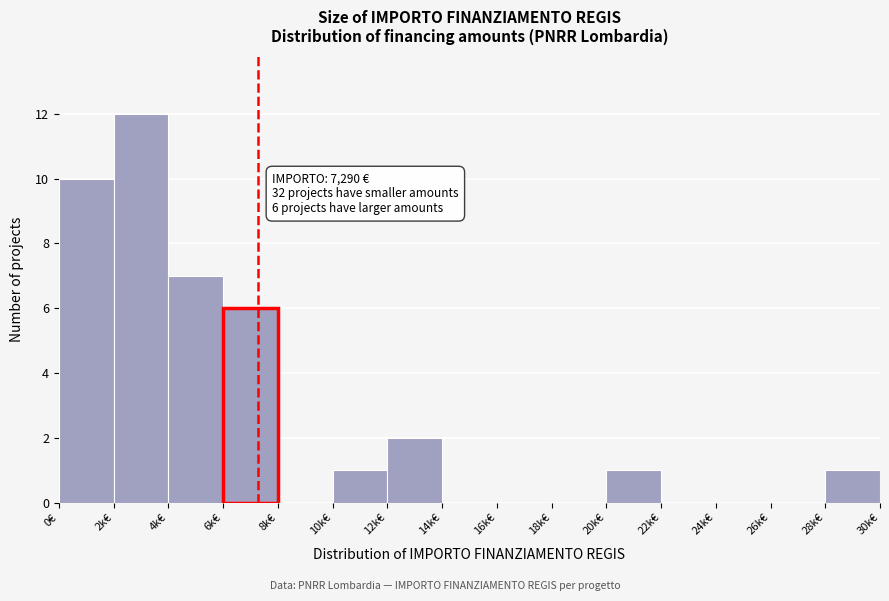

Reading left to right, list all the values displayed in this chart.

0€=10	2k€=12	4k€=7	6k€=6	8k€=0	10k€=1	12k€=2	14k€=0	16k€=0	18k€=0	20k€=1	22k€=0	24k€=0	26k€=0	28k€=1